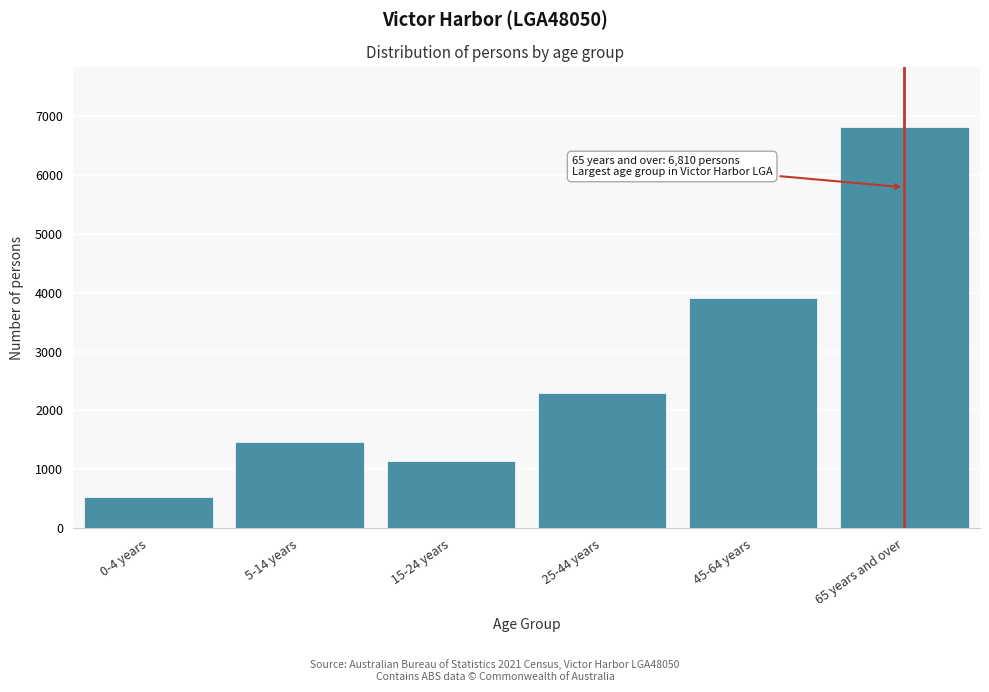

Reading right to left, transcribe all the data shown in this chart.

6810	3907	2289	1136	1469	525